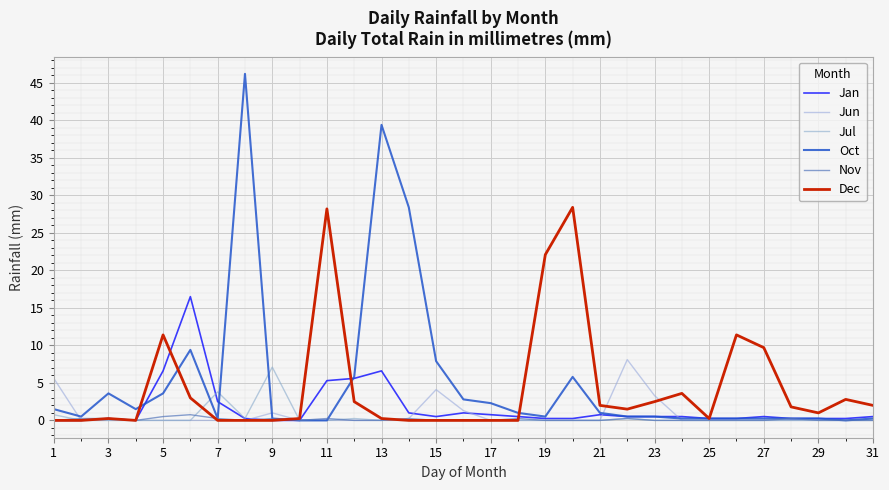

Does the chart display data point markers on the line(s)?

No